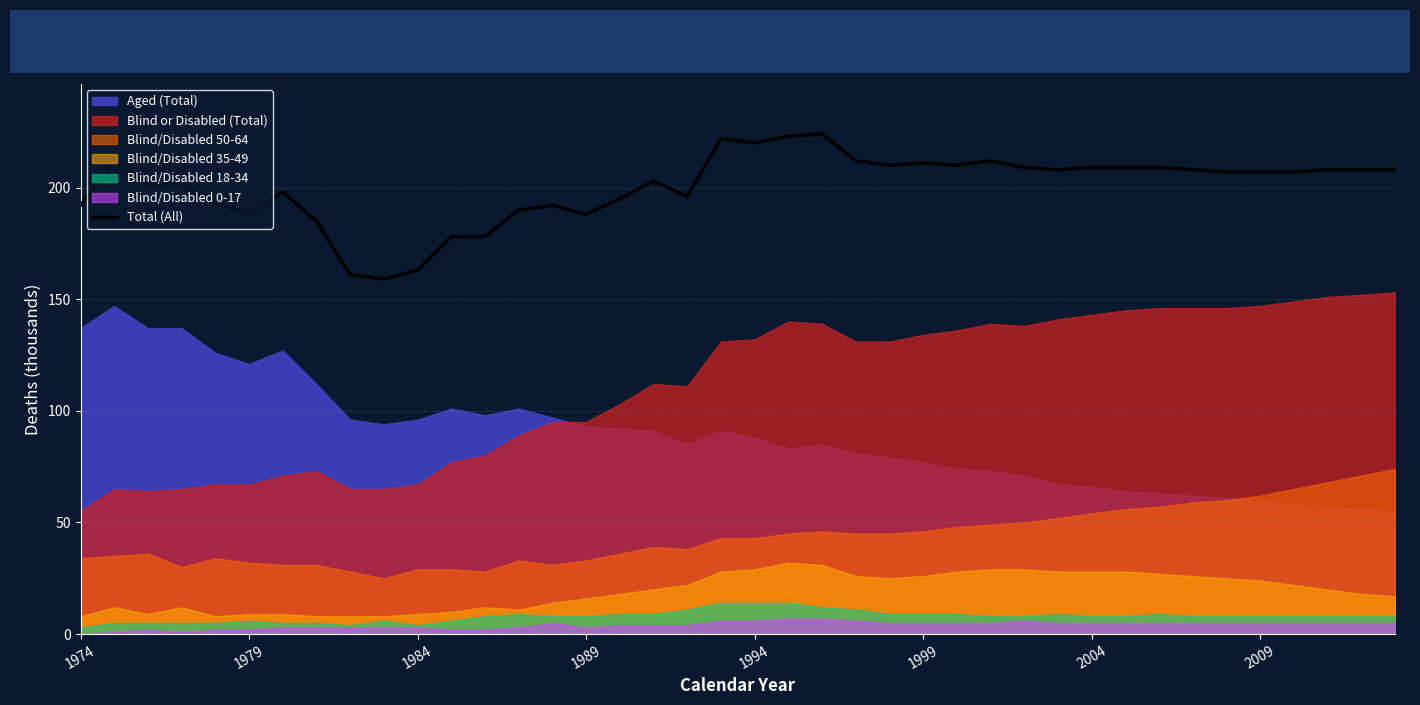

The value of Total (All) at 1984 is 163. True or false?

True